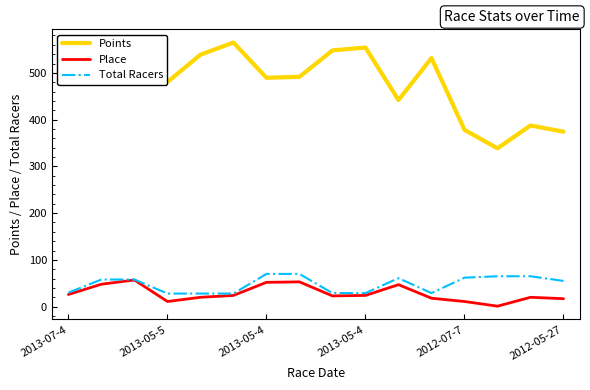

What is the maximum value shown in the chart?

565.0